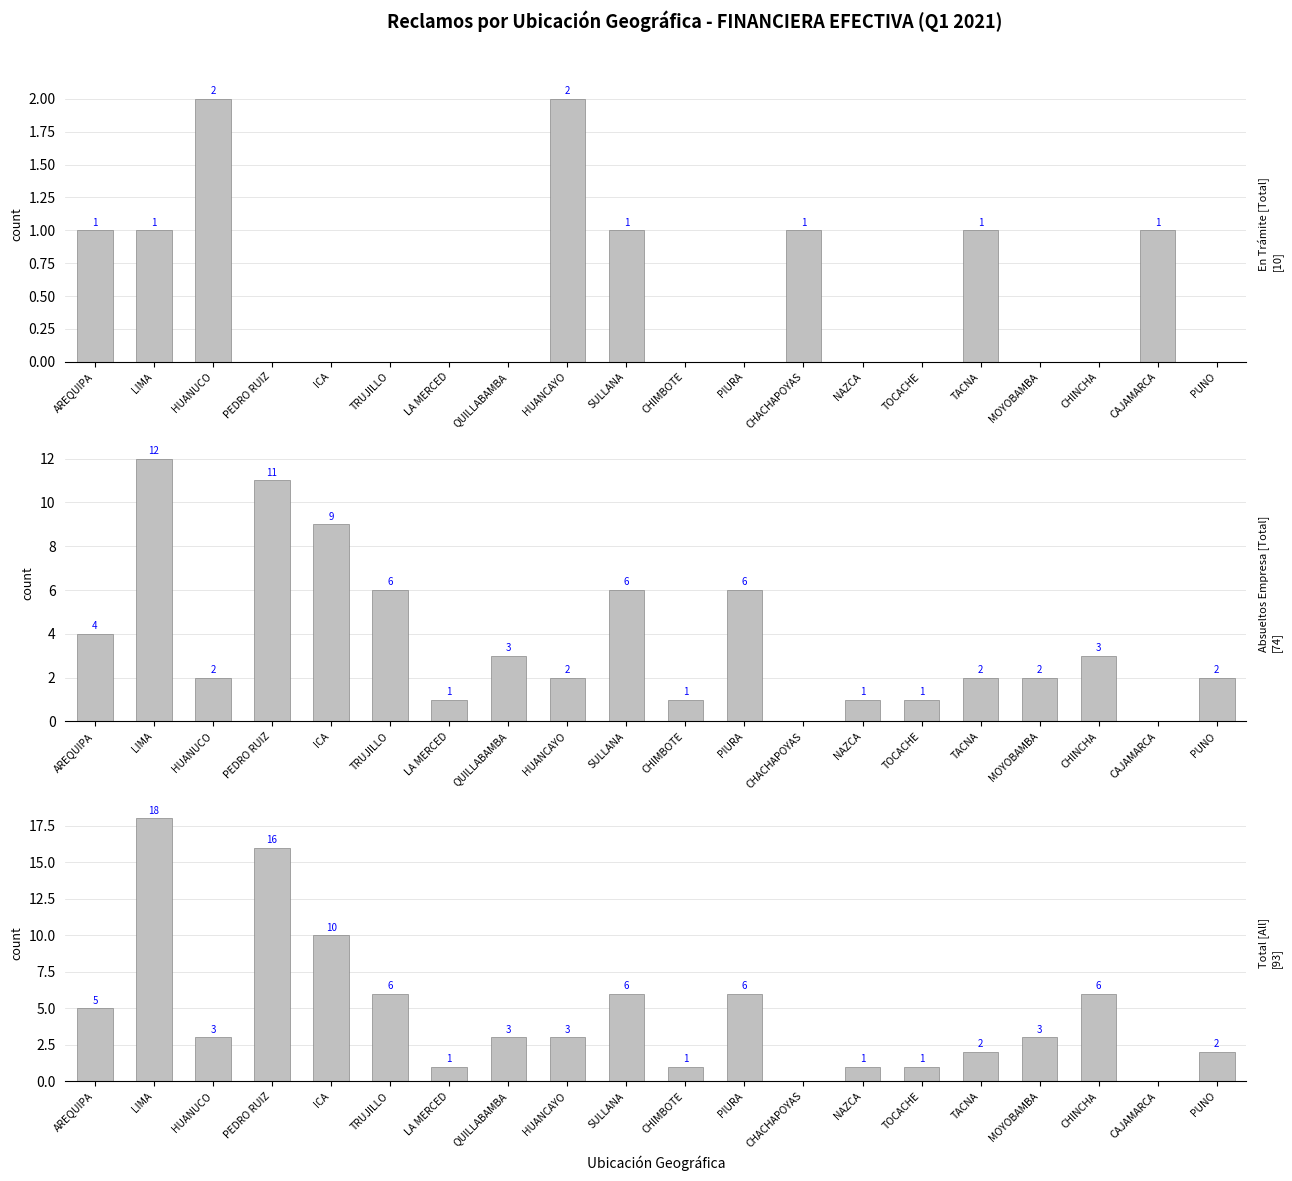

What is the sum of the Absueltos Favor Empresa values at PEDRO RUIZ and TRUJILLO?

17